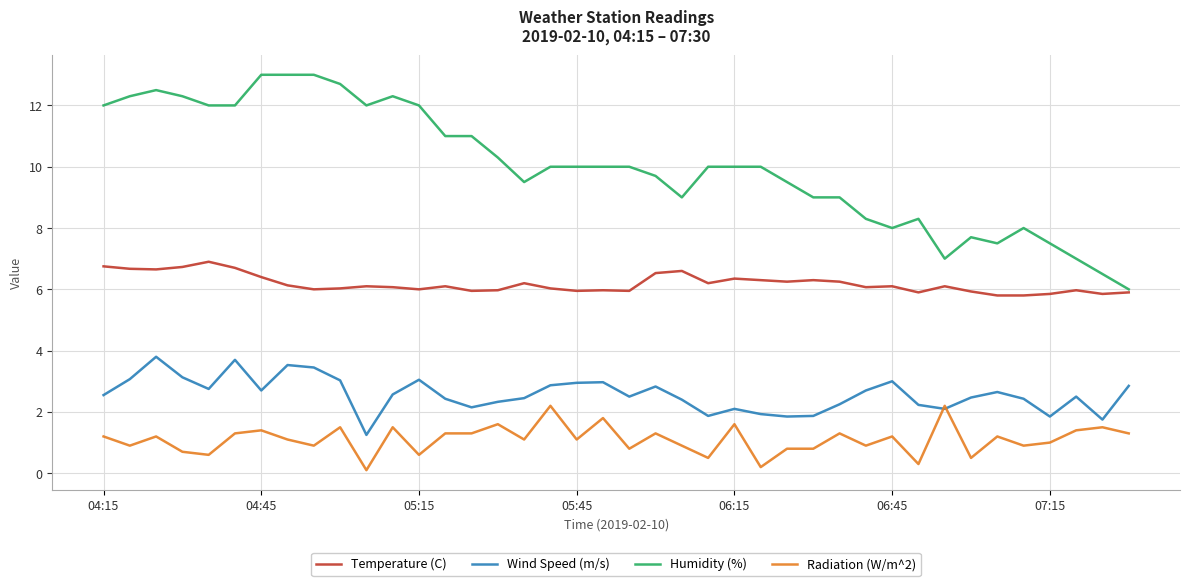

Which series has the largest range (max minus min)?

Humidity (%)